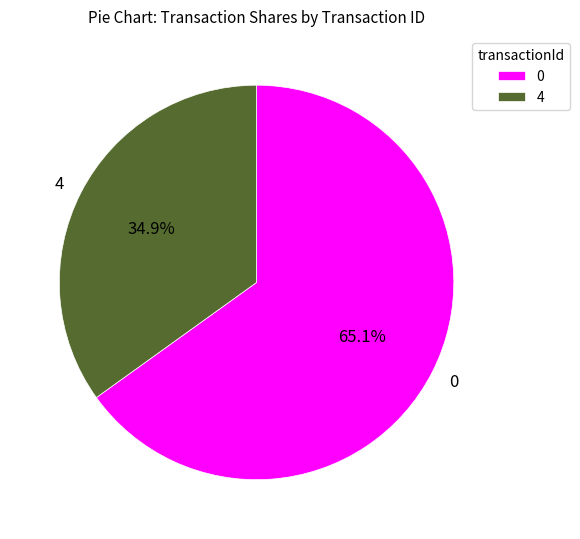

To the nearest percent, what portion does 0 represent?

65%